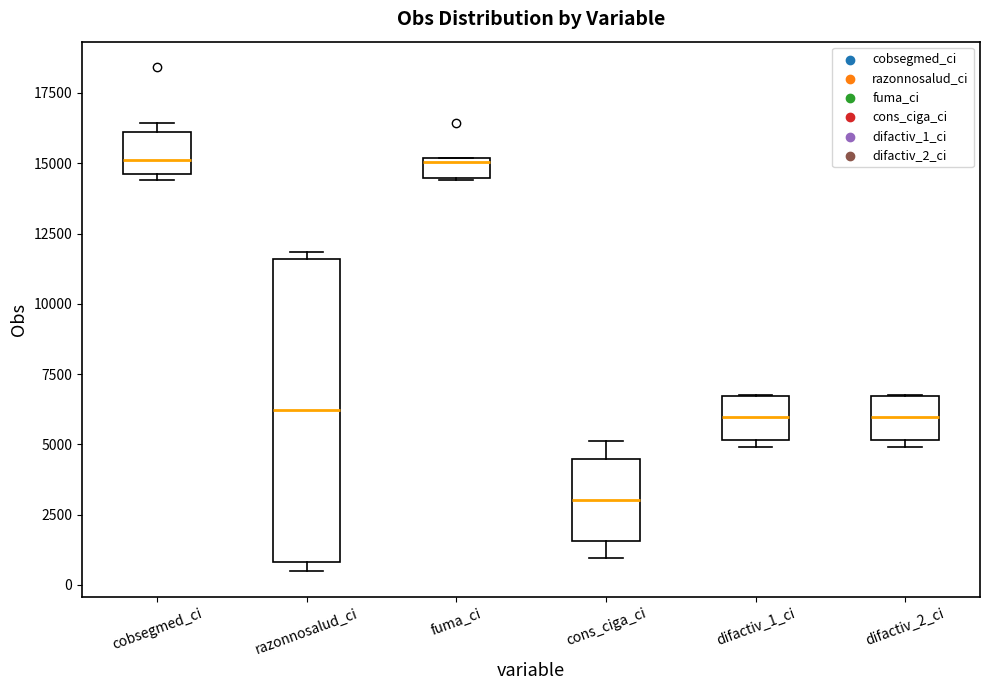

Which box's median line is the lowest?

cons_ciga_ci